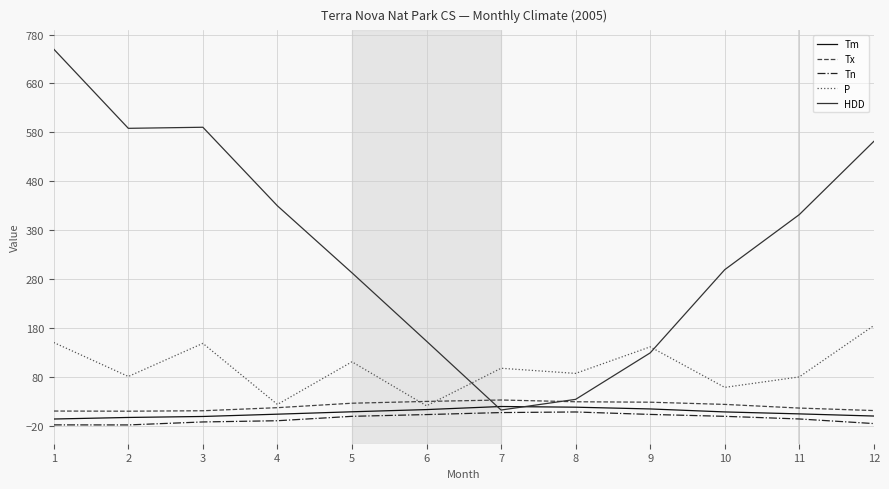

How many interior local valleys does the P series have?

5